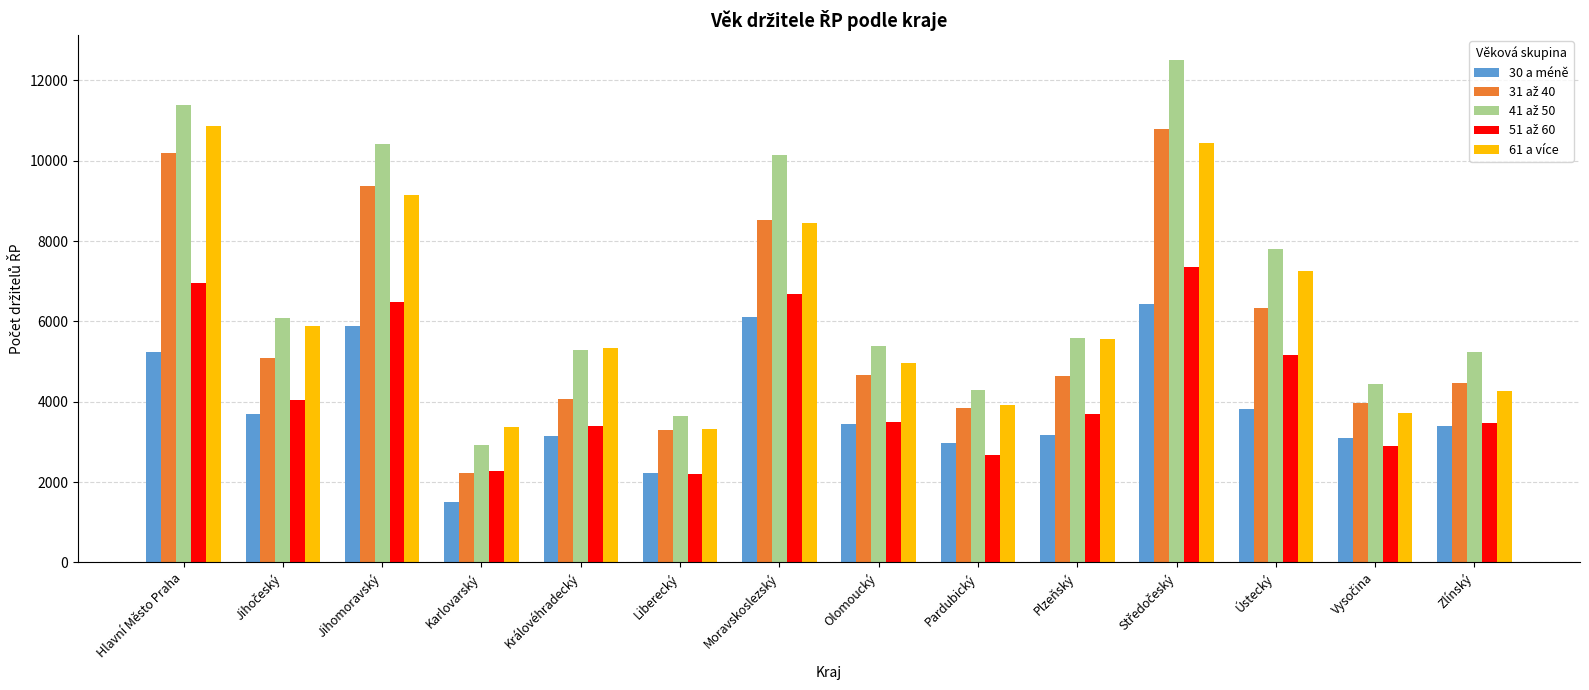

What is the difference between the 30 a méně values at Moravskoslezský and Hlavní Město Praha?

878